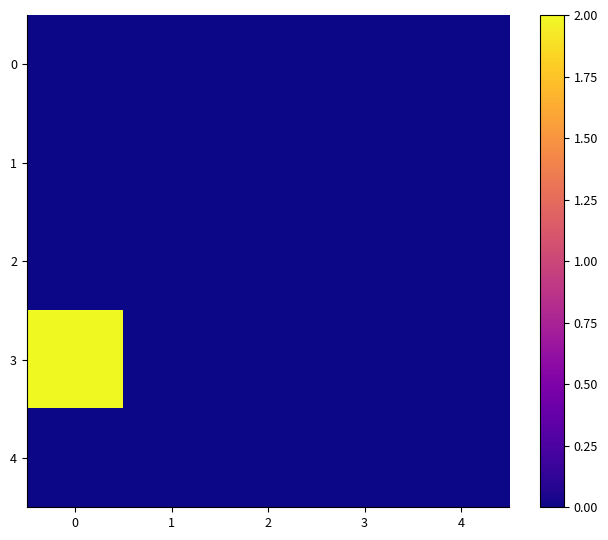

Between 1 and 4, which series saw the biggest shift?

row_0